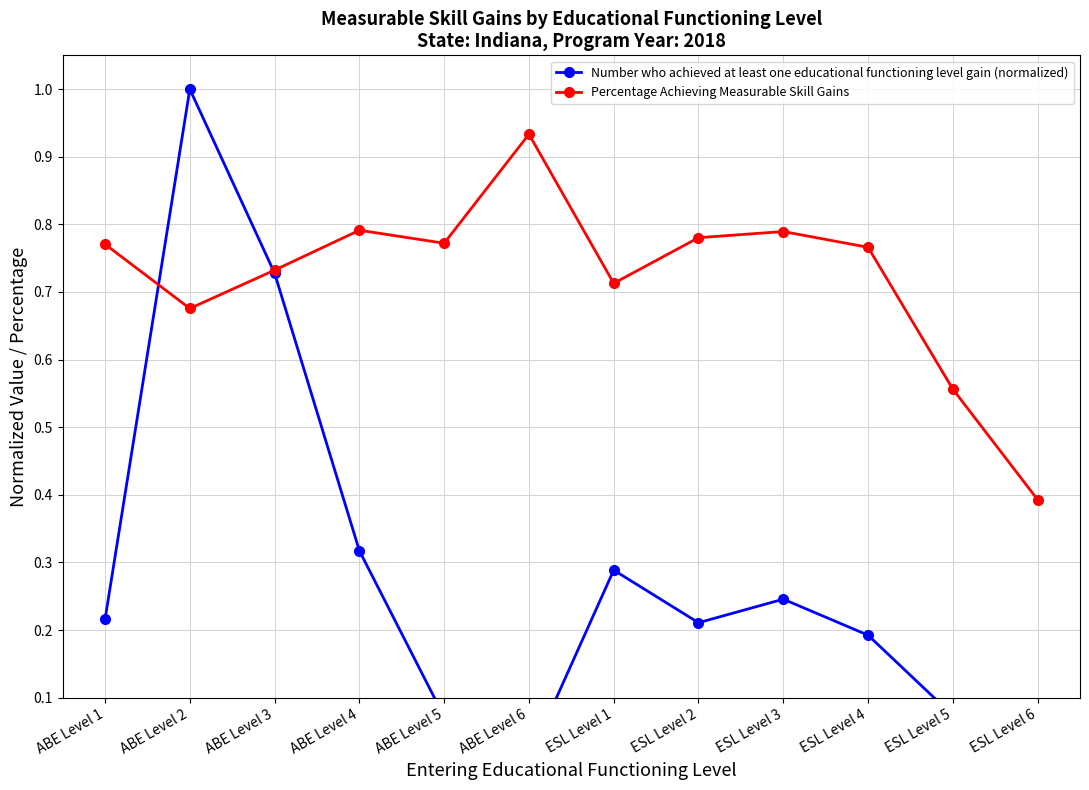

What is the value of the Percentage Achieving Measurable Skill Gains point at the 8th from the left?

0.8